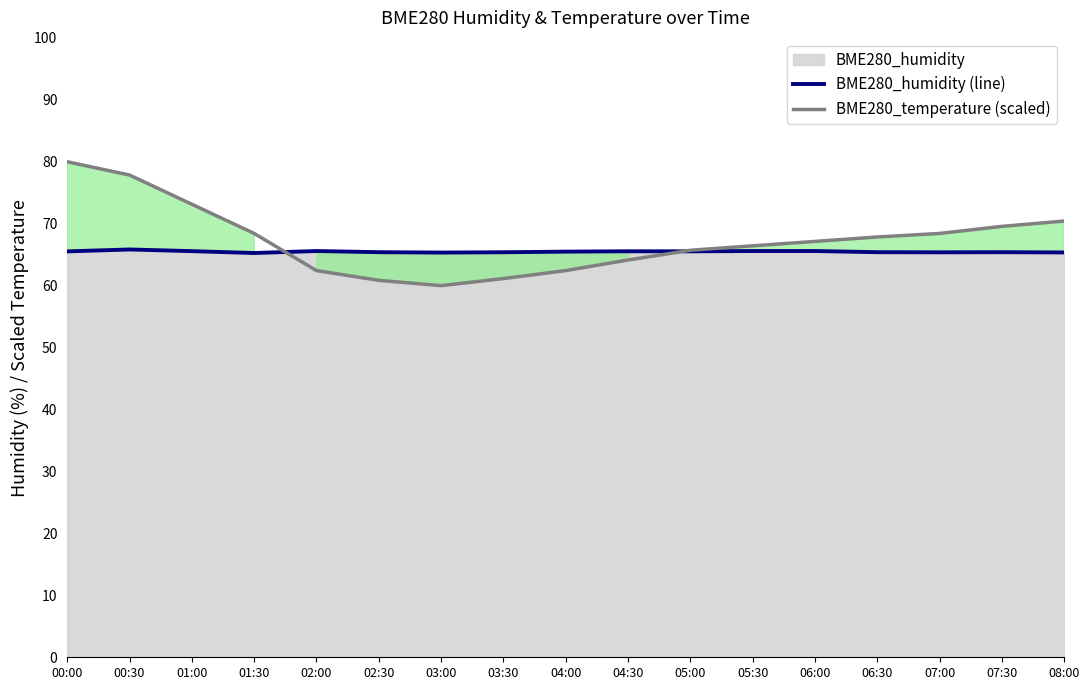

What is the approximate value of BME280_temperature (scaled) at 04:00?

62.4